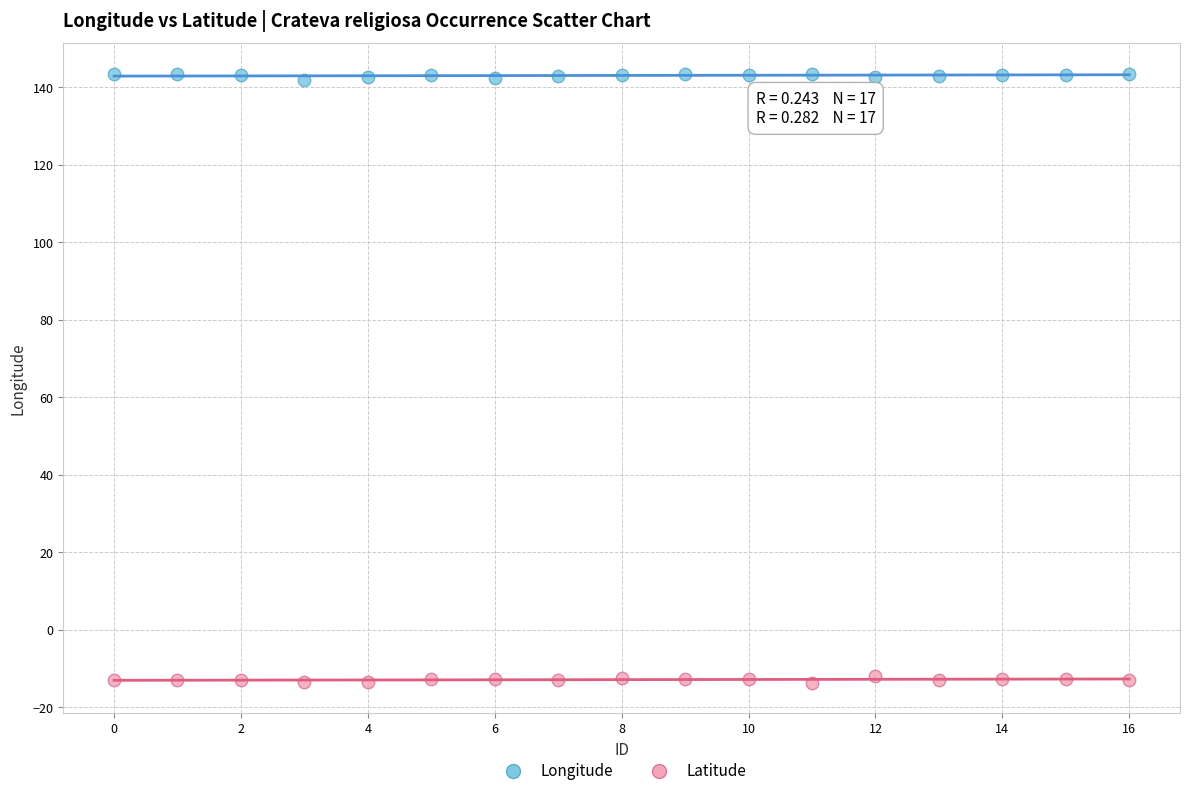

What are all the series names shown in the legend?

Longitude, Latitude